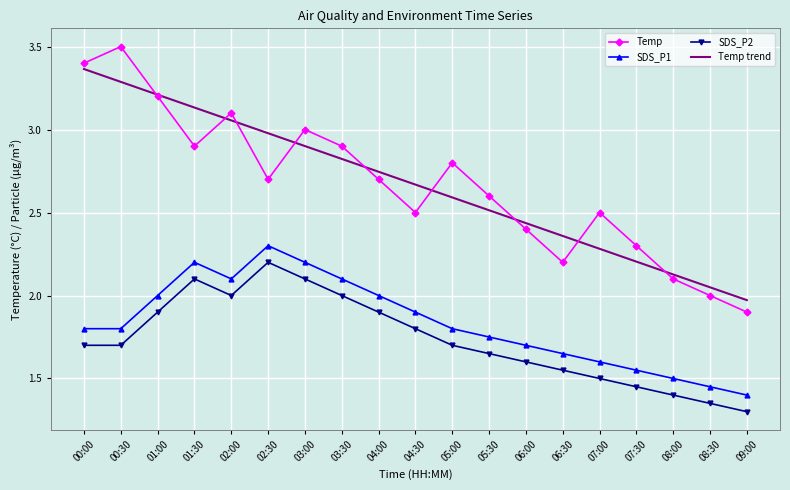

True or false: Temp trend and SDS_P1 cross at least once.

False